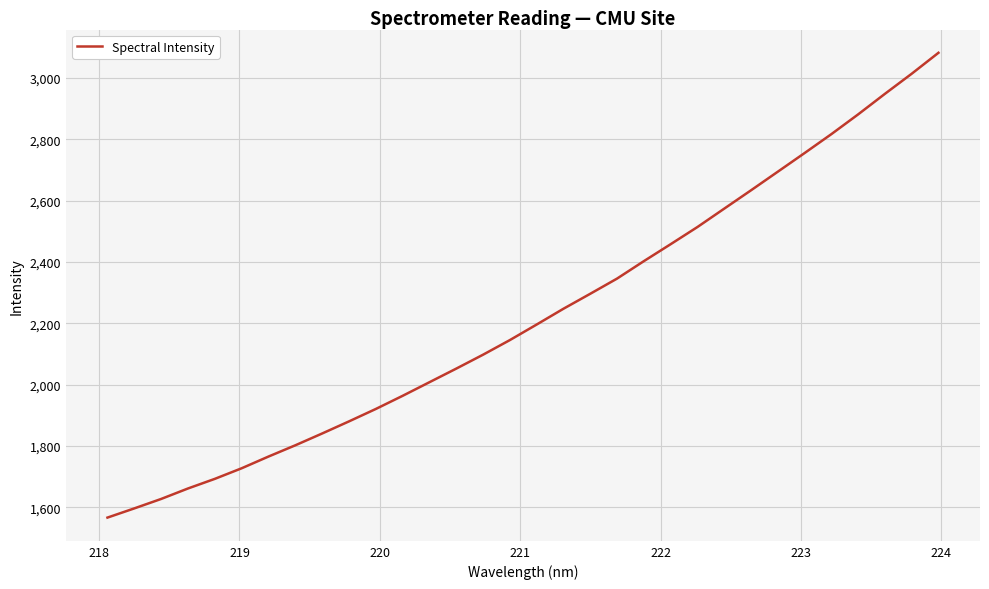

Reading left to right, extract all data points from this chart.

1566.0	1596.0	1626.8	1660.9	1692.3	1726.8	1765.0	1801.7	1840.2	1879.7	1920.2	1963.1	2007.4	2051.8	2097.2	2144.9	2195.6	2247.1	2295.9	2345.4	2402.3	2457.6	2513.6	2573.6	2633.4	2694.0	2754.9	2816.6	2881.0	2948.0	3013.5	3081.9